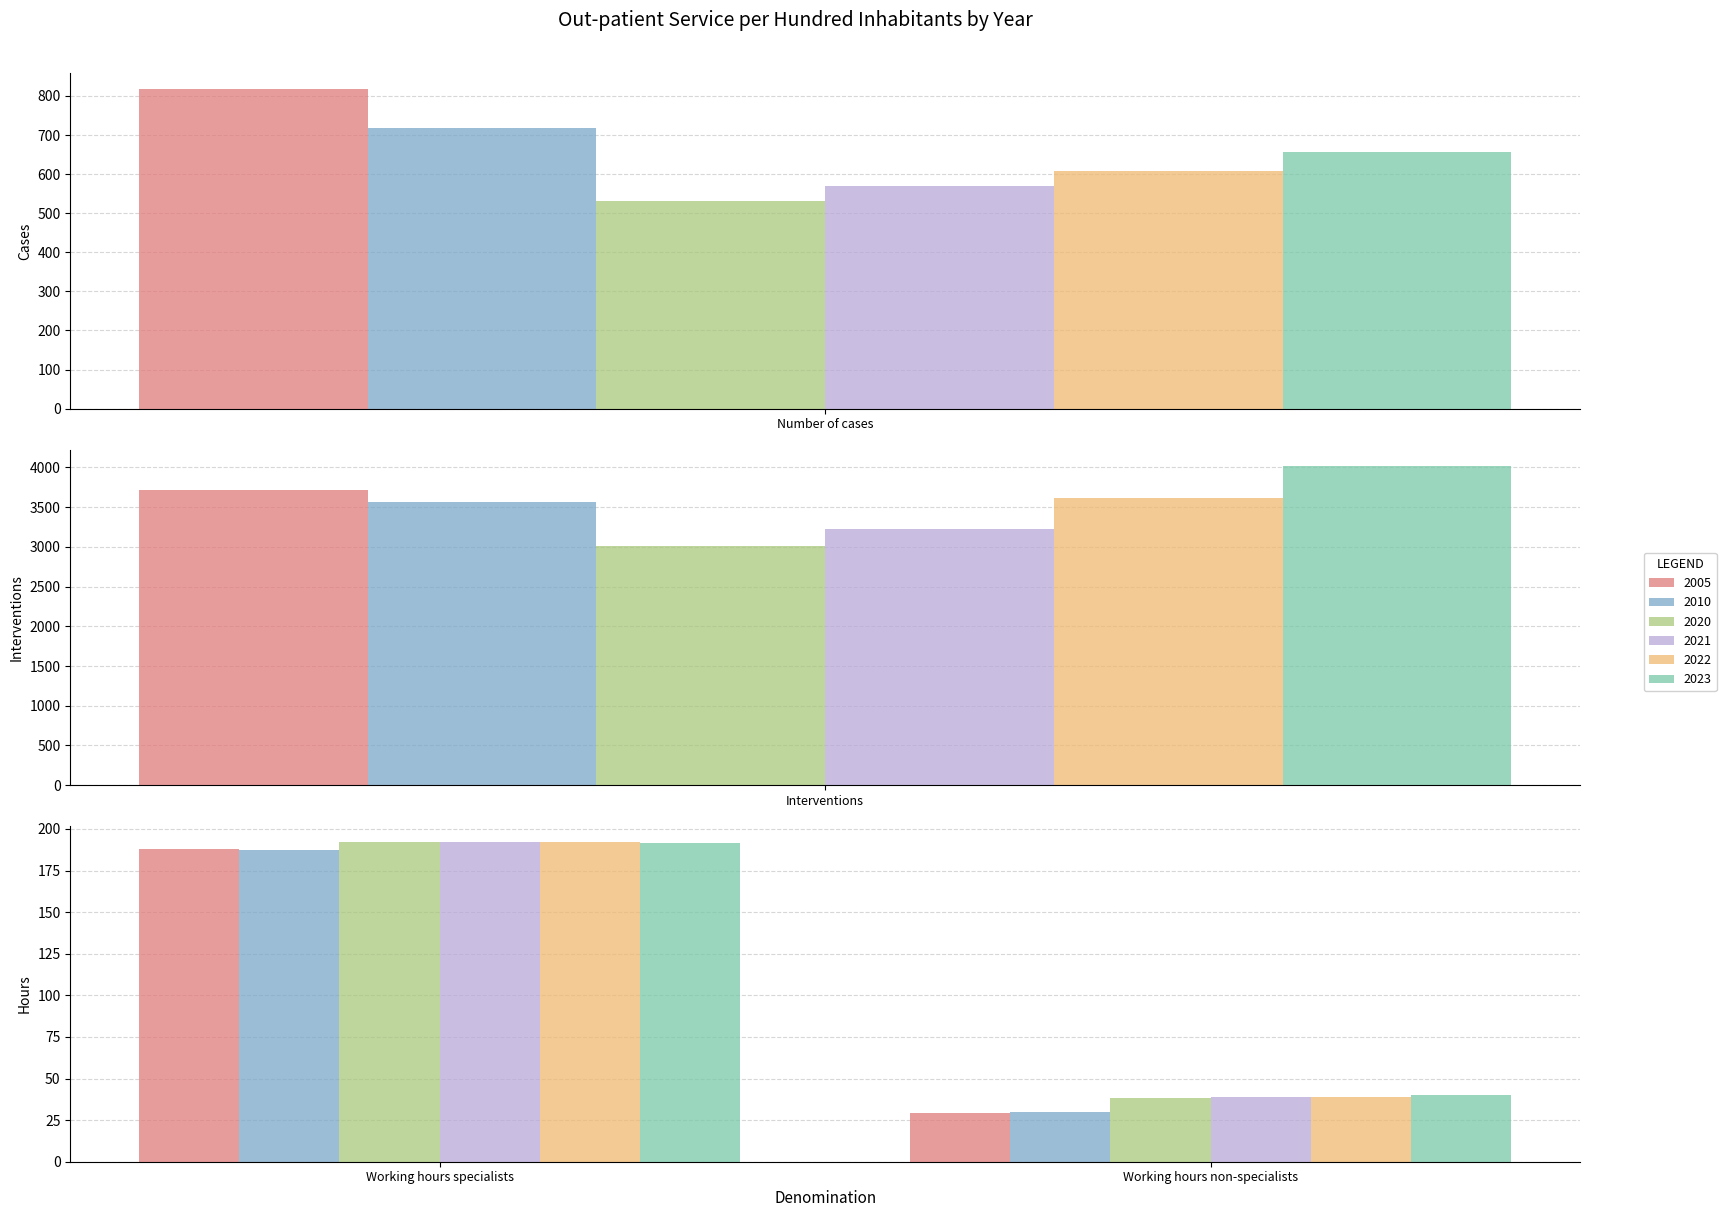

What position from the right is Working hours non-specialists?

1